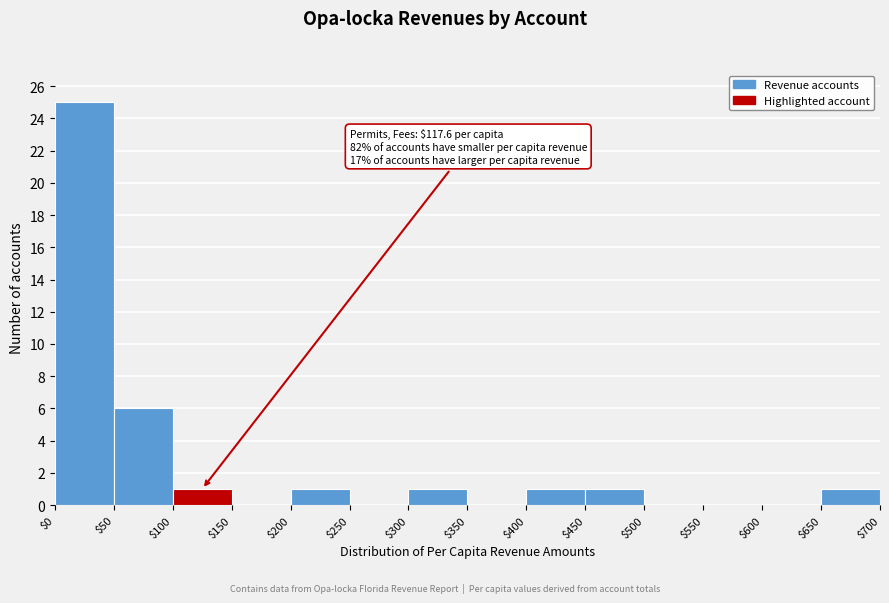

Over which range of the x-axis is the bar tallest?

$0 to $50